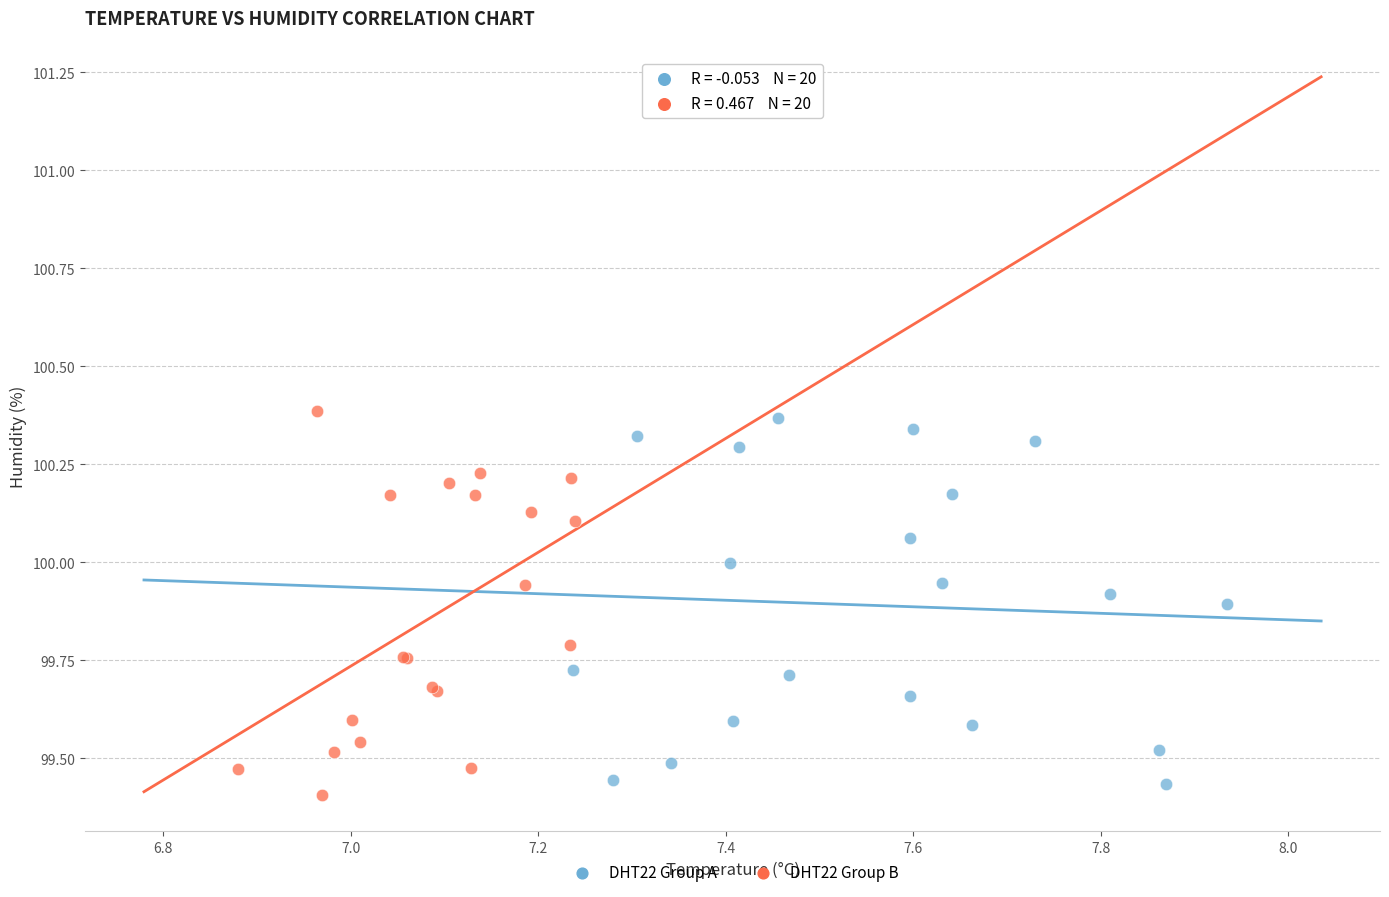

Which series has the largest Y range (max minus min)?

DHT22 Group B